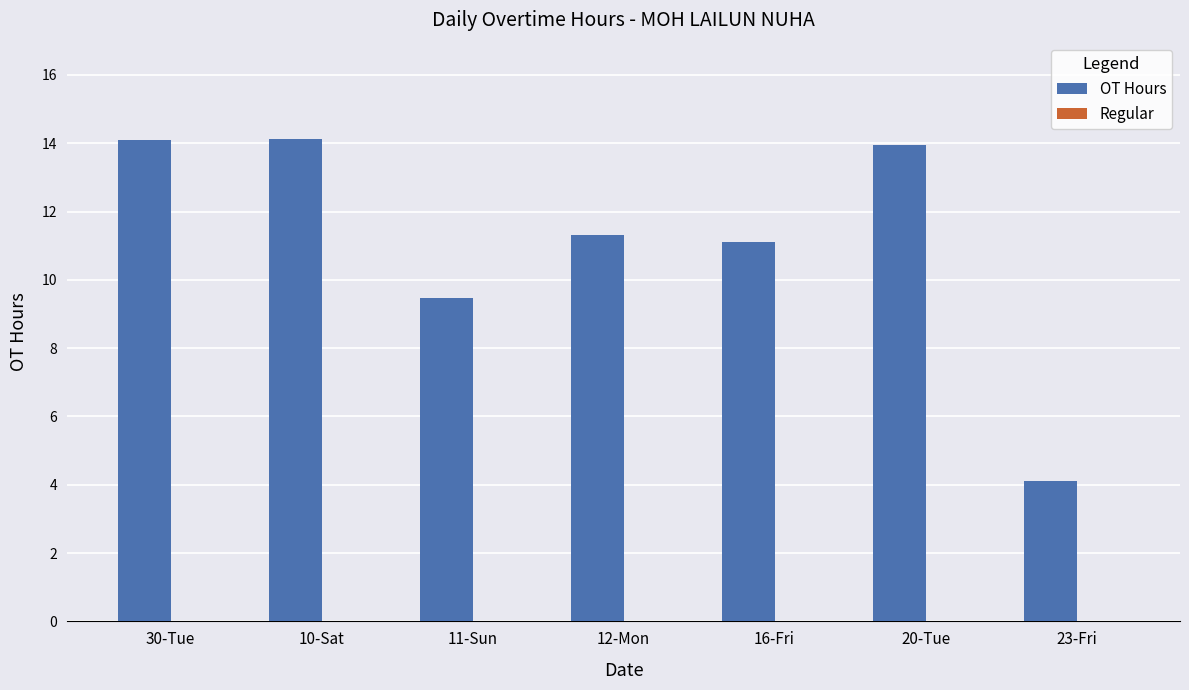

What is the difference between the maximum and minimum values?

10.0